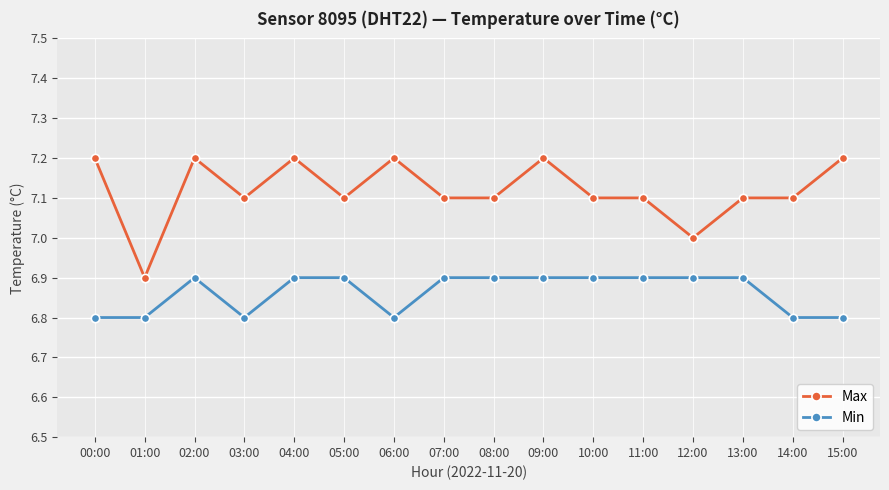

True or false: Min has a value of 4.5 at 07:00.

False